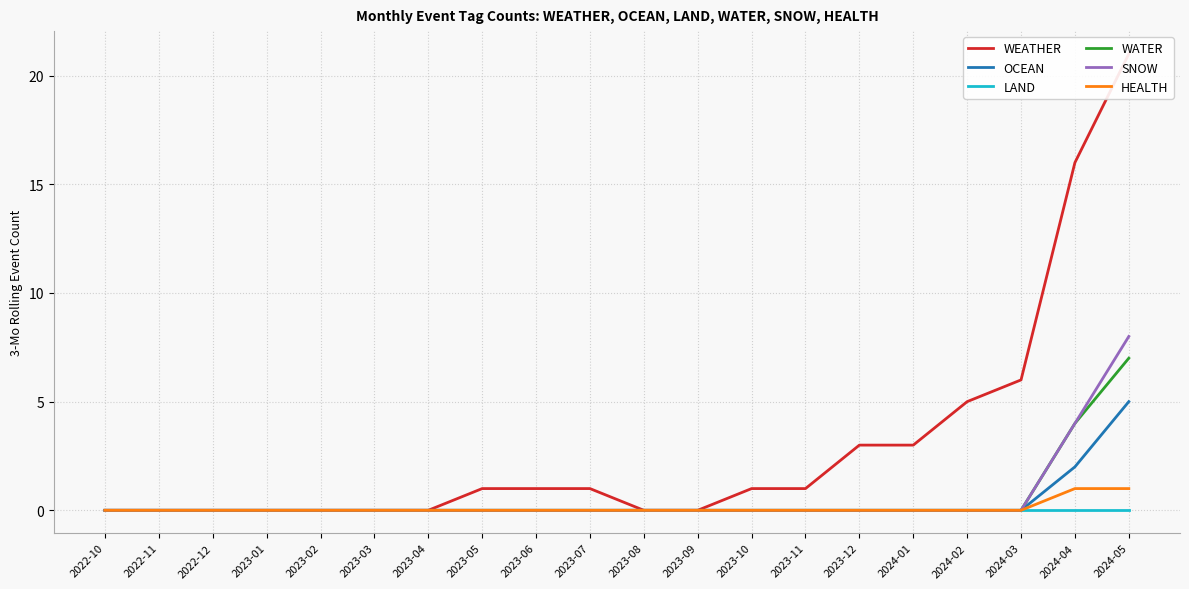

What is the label of the 19th point from the left?

2024-04